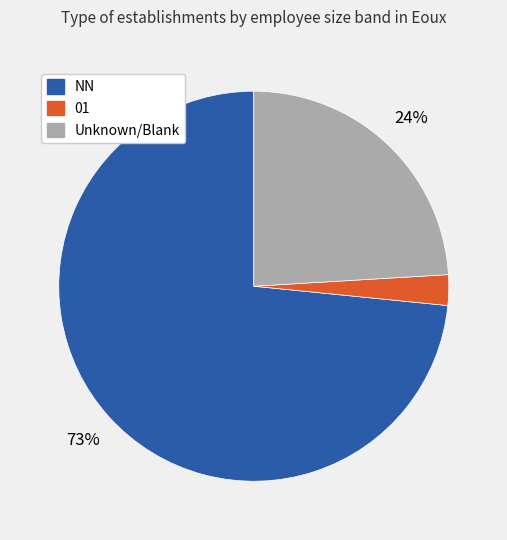

Is there any slice that represents more than half of the pie?

Yes